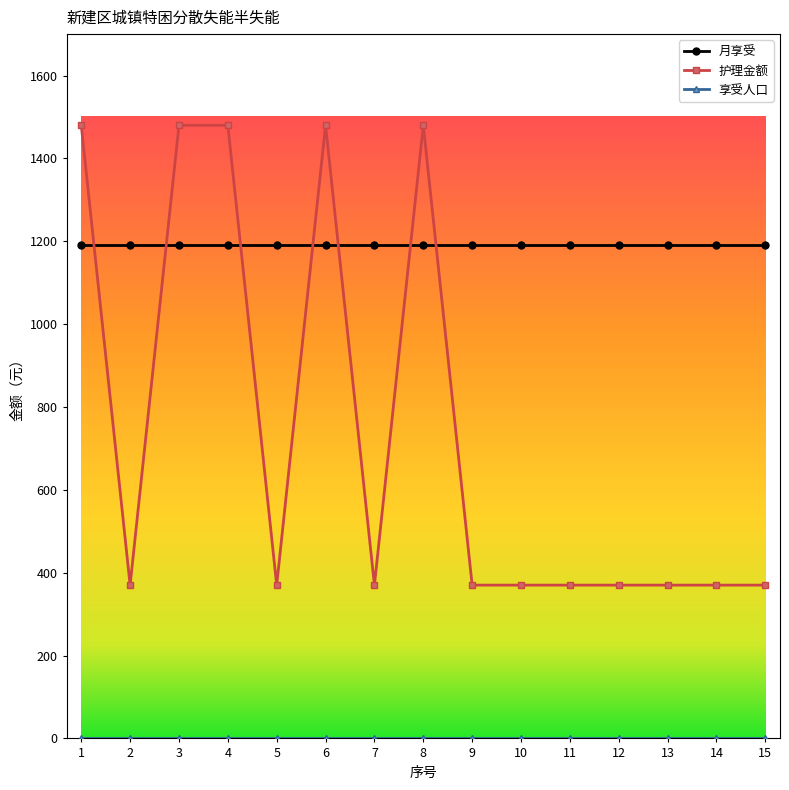

Which series changed the most between 1 and 7?

护理金额